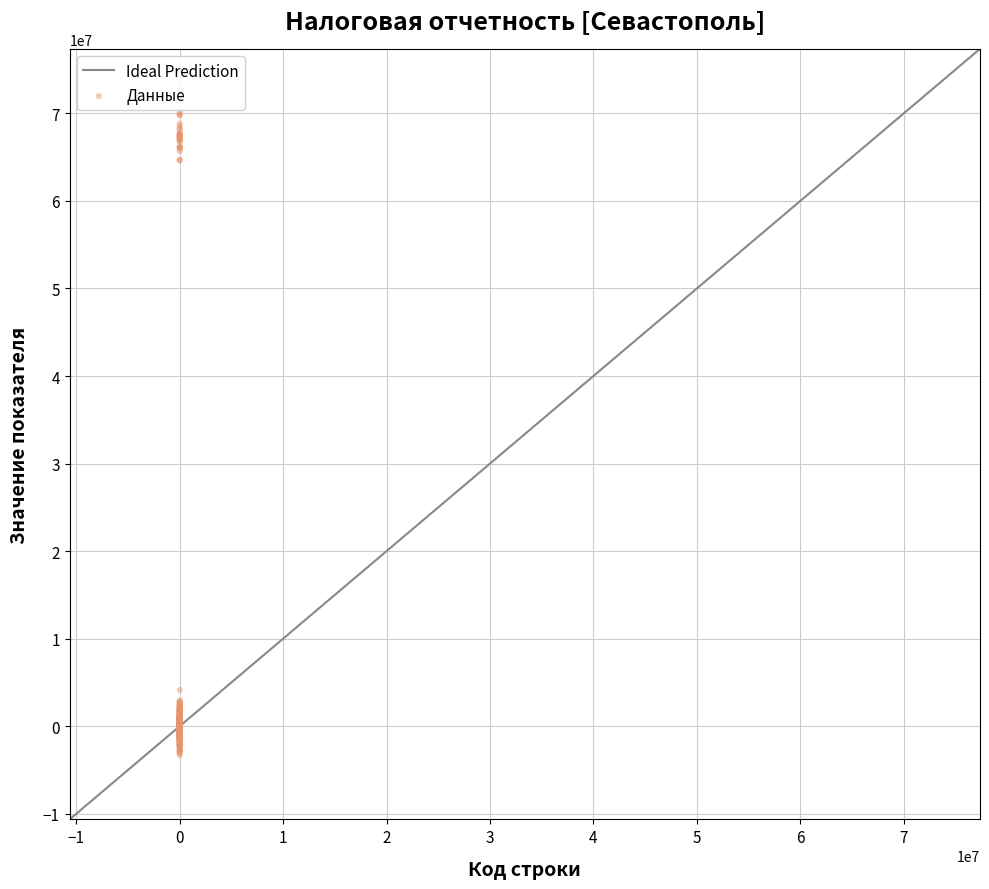

What is the range of X values (max minus min)?

1120.0